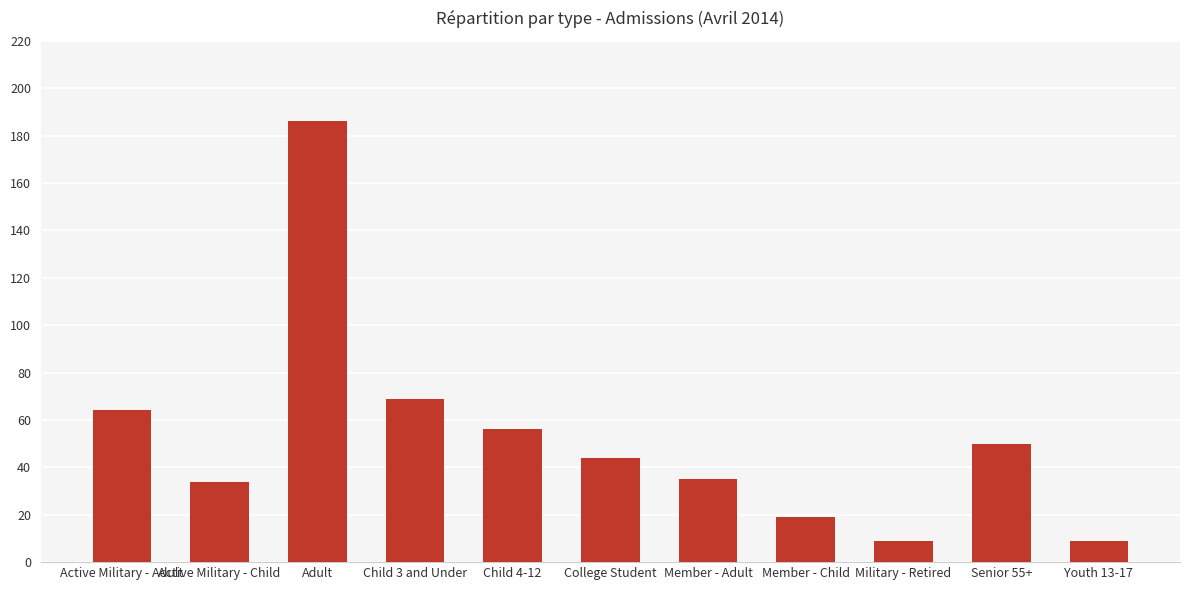

What is the smallest value displayed?

9